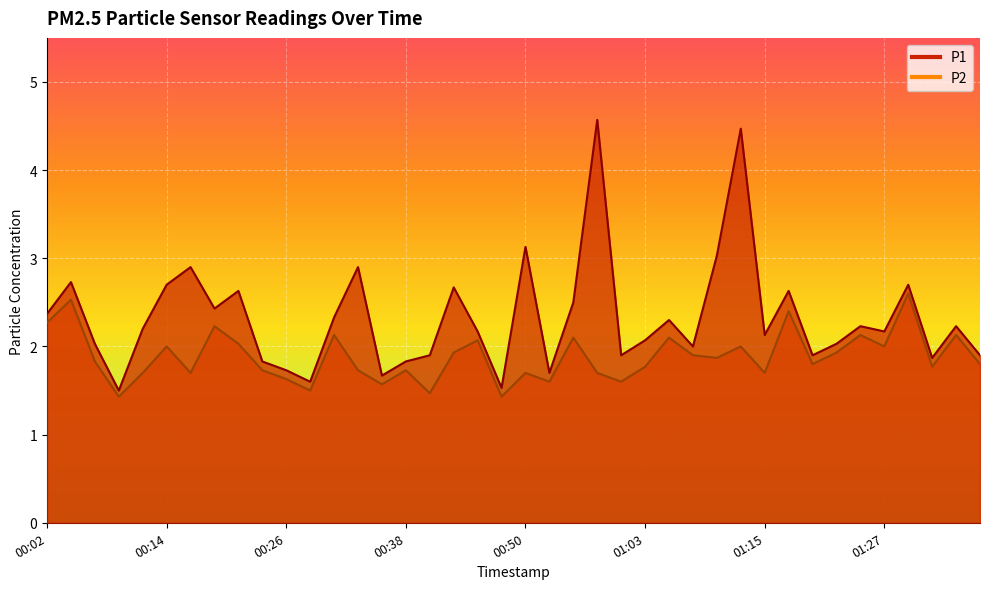

Which series has the largest range (max minus min)?

P1